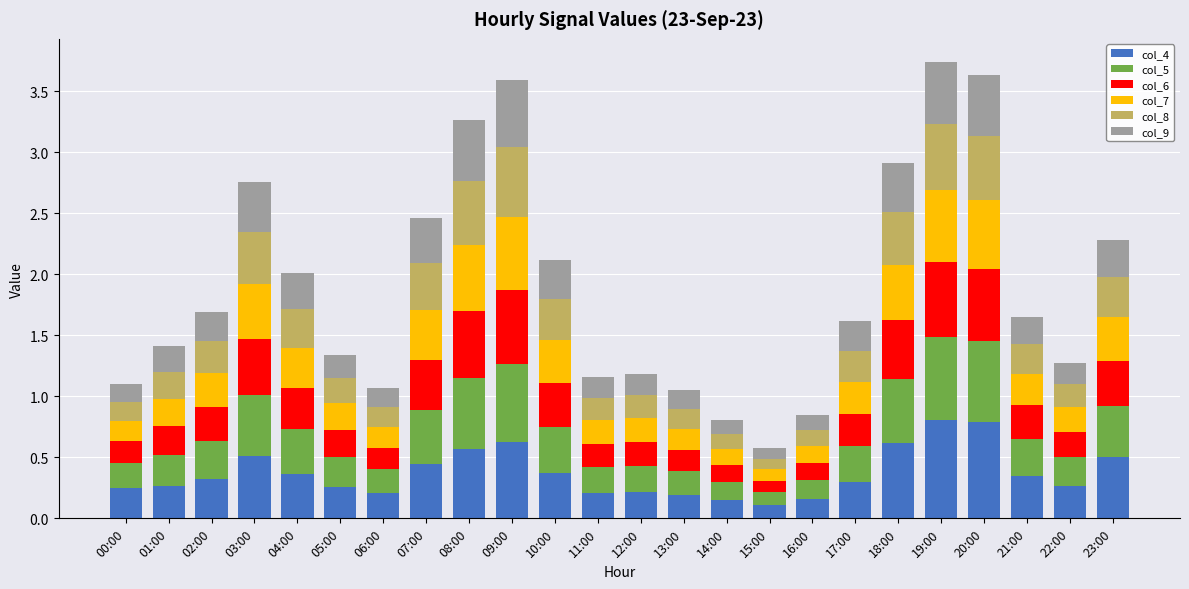

What is the total value across all series at 13:00?

1.1